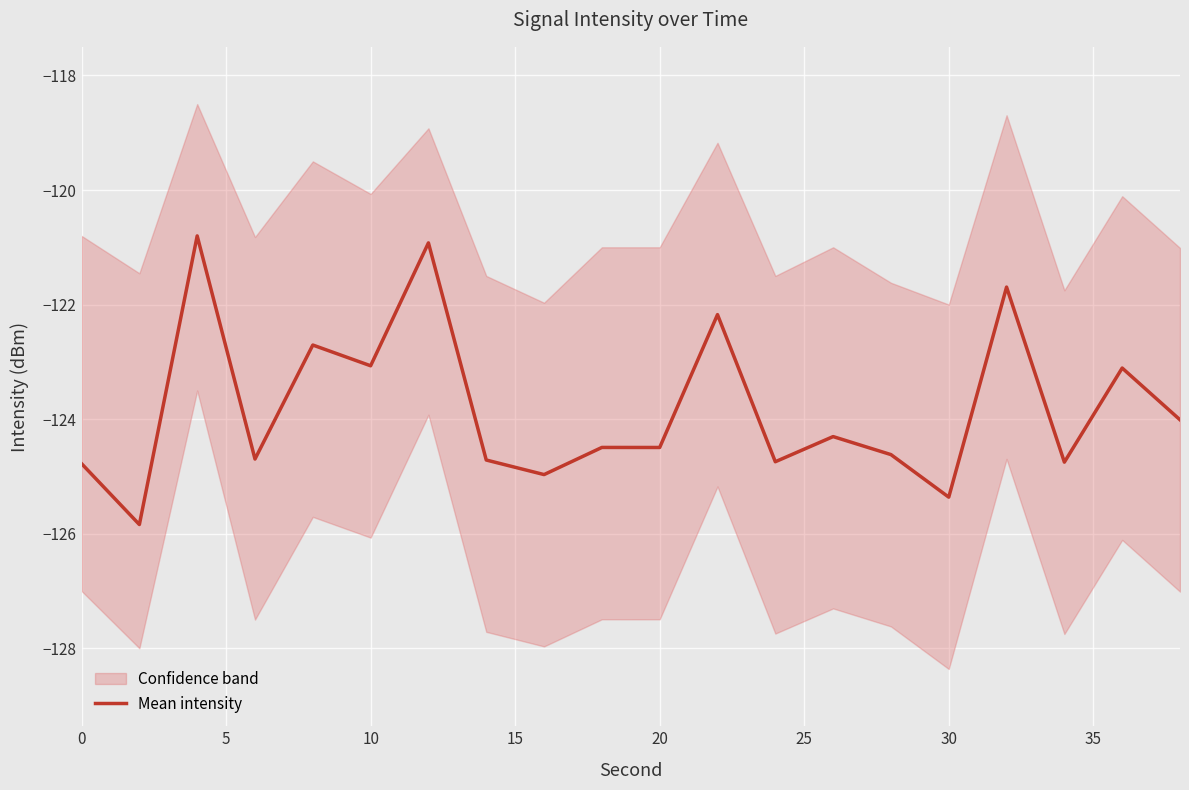

What is the maximum value for Mean intensity?

-120.8